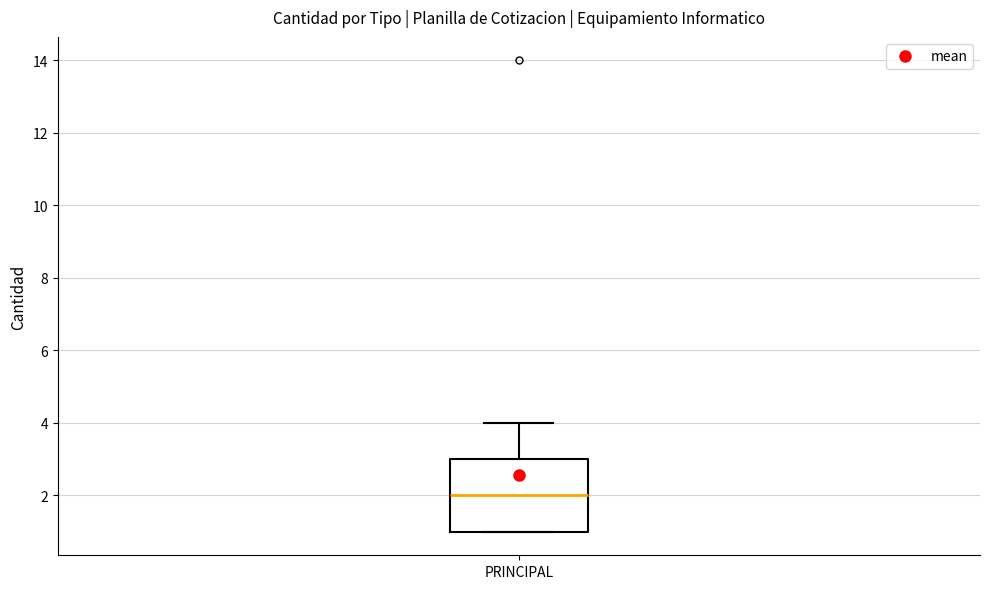

Transcribe this box plot: give where the median line is, the range the box spans, and where the two whiskers end, as read against the y-axis. The values are not printed on the chart, so give them approximately, as read against the axis.

median 2, box 1 to 3, whiskers 1 to 4